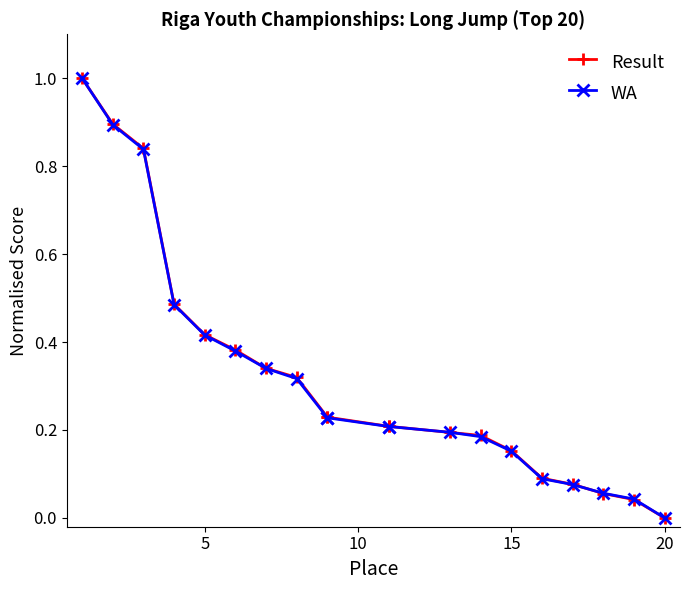

List the series in order of their overall mean, highest first.

Result, WA